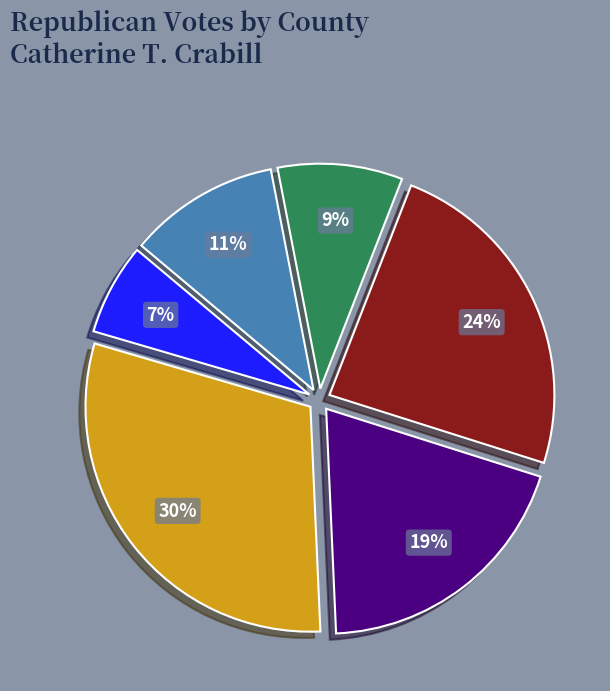

Is there any slice that represents more than half of the pie?

No